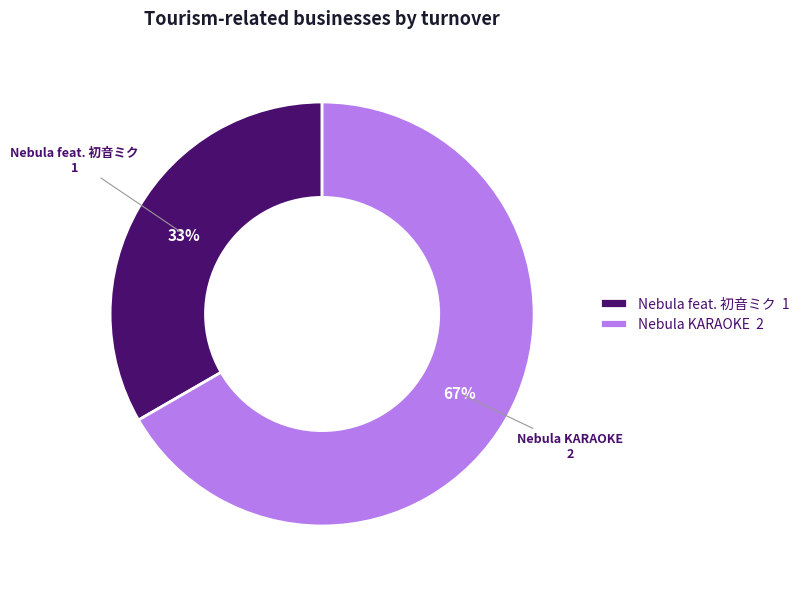

To the nearest percent, what percentage of the pie is Nebula KARAOKE?

67%